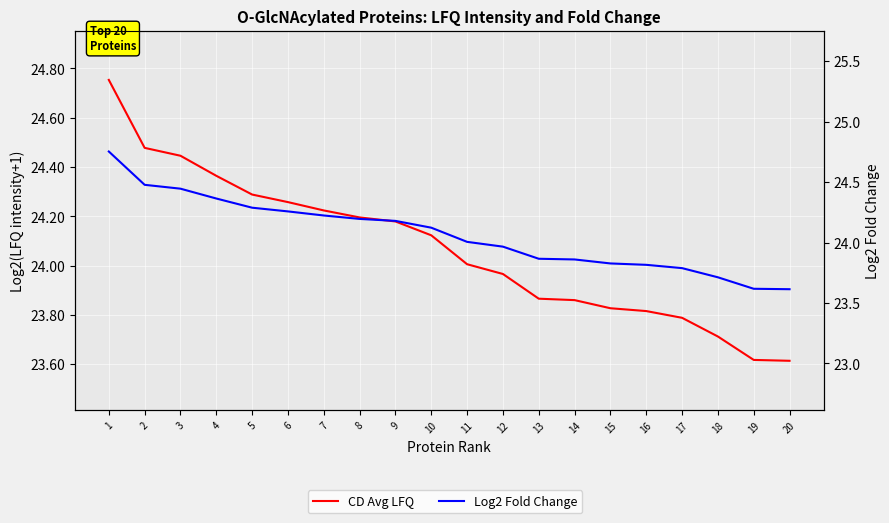

Reading left to right, transcribe all the data shown in this chart.

CD Avg LFQ: 24.8	24.5	24.4	24.4	24.3	24.3	24.2	24.2	24.2	24.1	24.0	24.0	23.9	23.9	23.8	23.8	23.8	23.7	23.6	23.6
Log2 Fold Change: 24.8	24.5	24.4	24.4	24.3	24.3	24.2	24.2	24.2	24.1	24.0	24.0	23.9	23.9	23.8	23.8	23.8	23.7	23.6	23.6